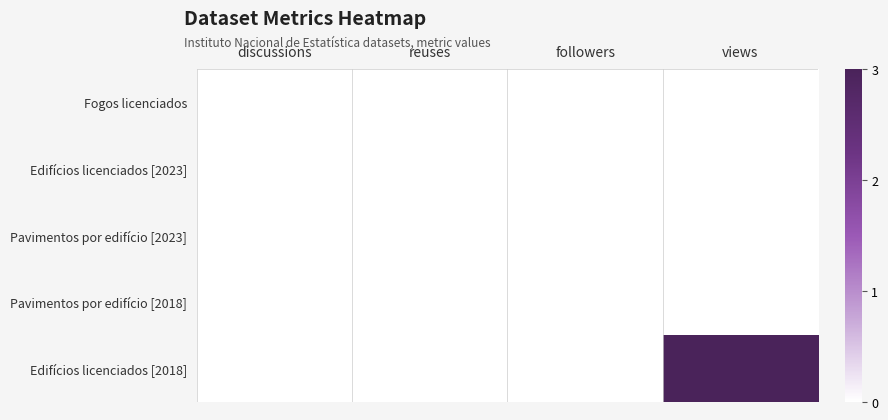

Between followers and discussions, which is larger?

followers